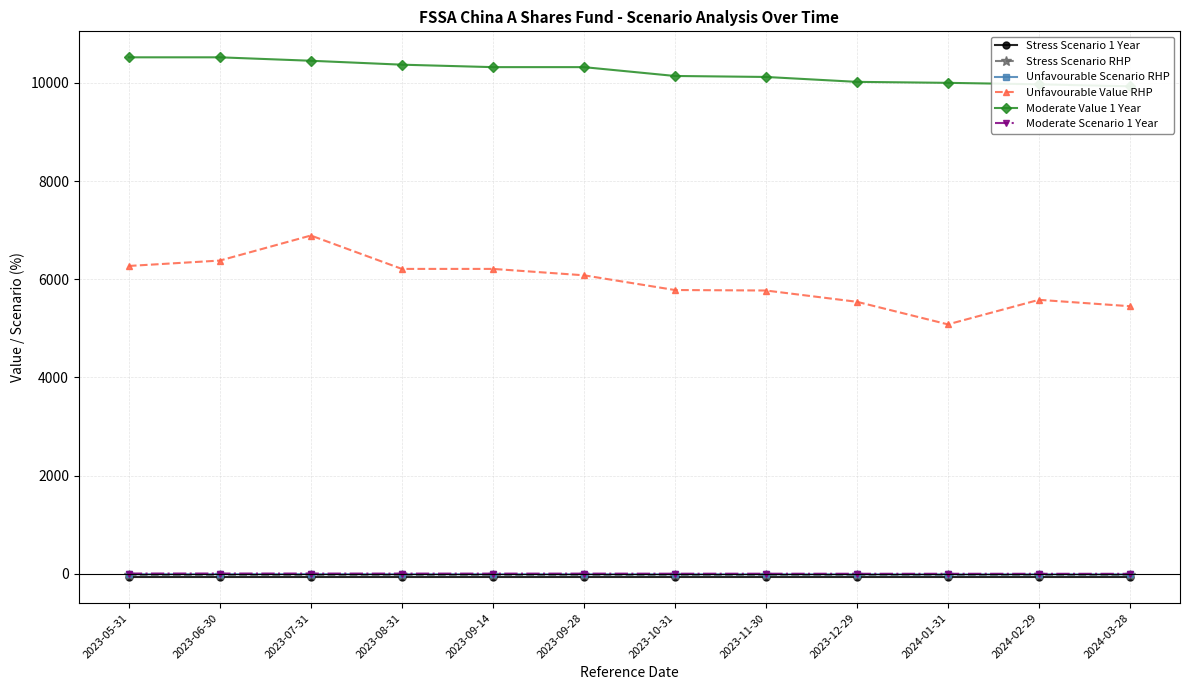

What is the highest value of the Moderate Value 1 Year series?

10520.0